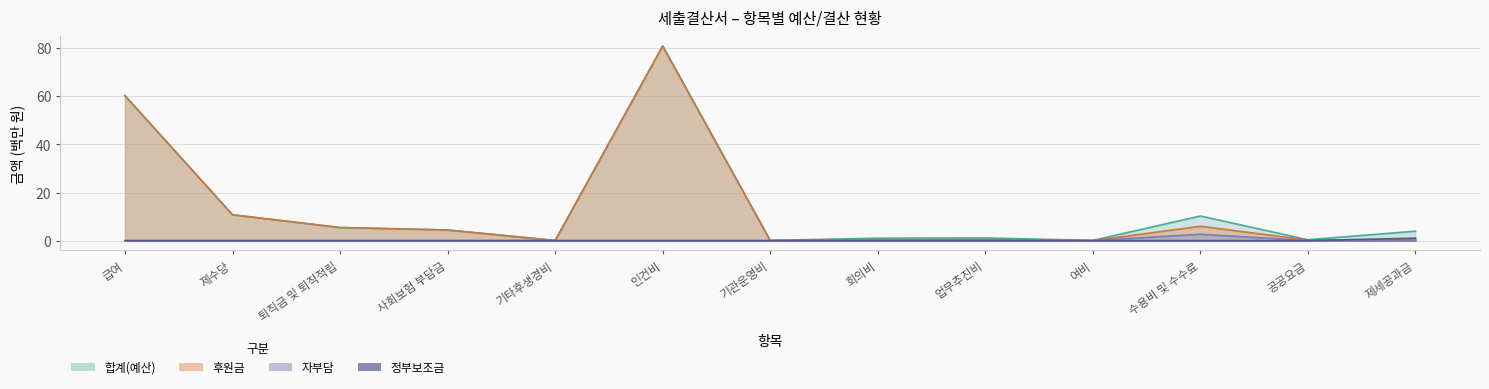

Which label corresponds to the smallest value in the chart?

기타후생경비